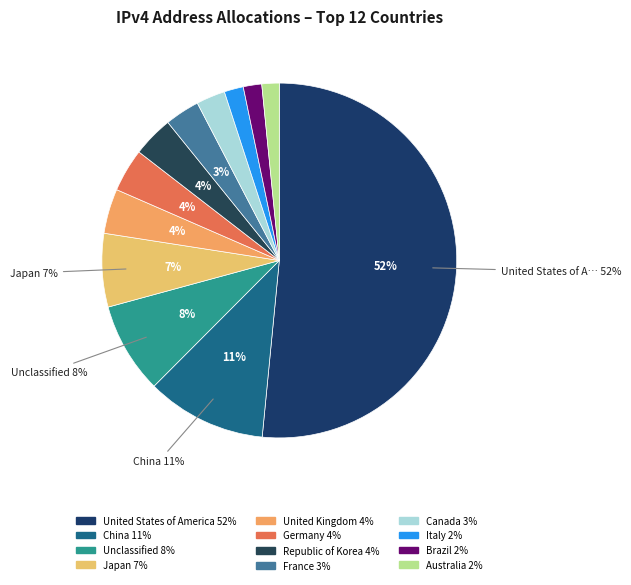

Rank the categories by value from lowest to highest.

Australia, Brazil, Italy, Canada, France, Republic of Korea, Germany, United Kingdom, Japan, Unclassified, China, United States of America